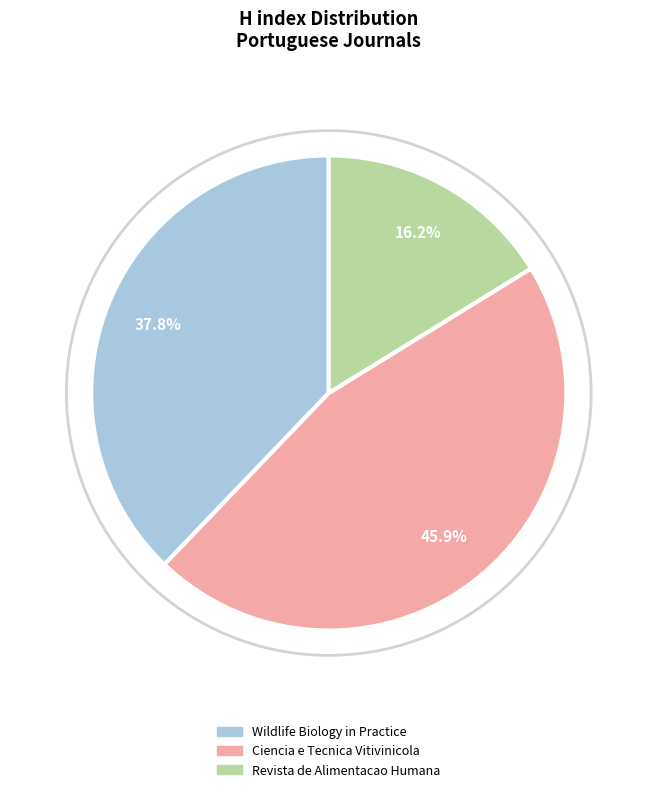

Rank the categories by value from highest to lowest.

Ciencia e Tecnica Vitivinicola, Wildlife Biology in Practice, Revista de Alimentacao Humana